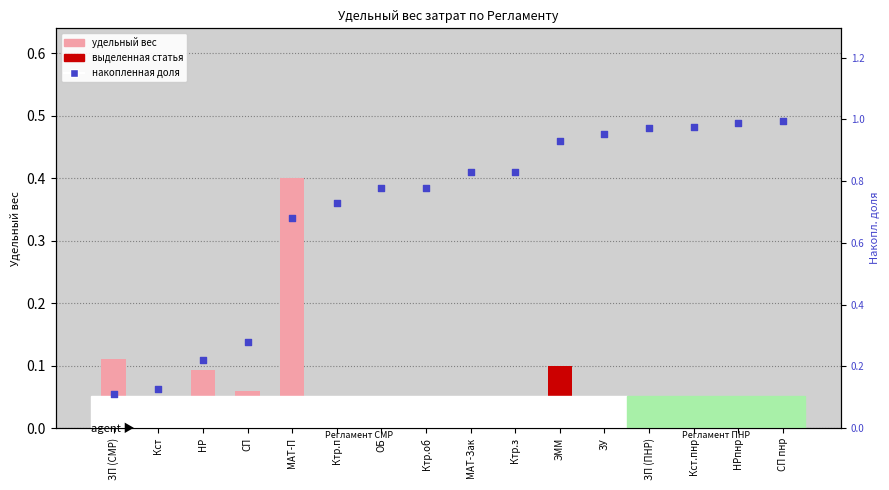

Is the value of удельный вес at МАТ-П greater than the value of накопленная доля at Кст.пнр?

No